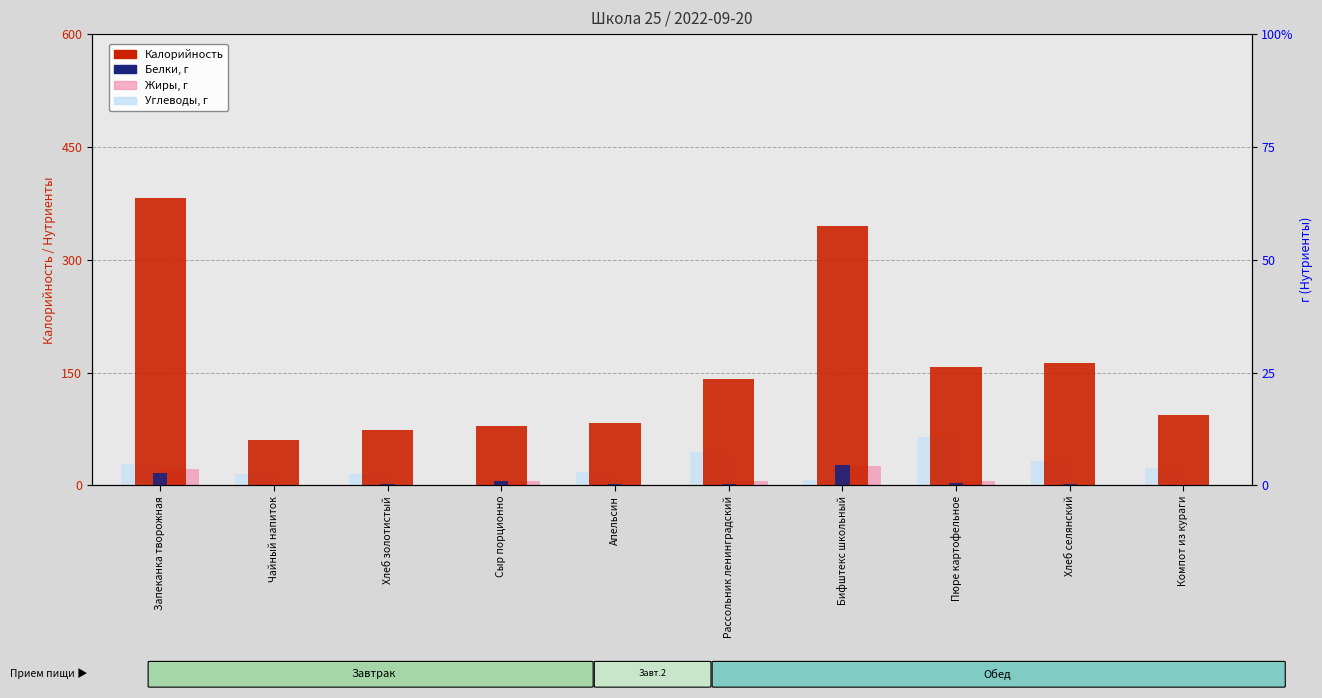

Are the bars grouped side by side (vs. stacked)?

Yes